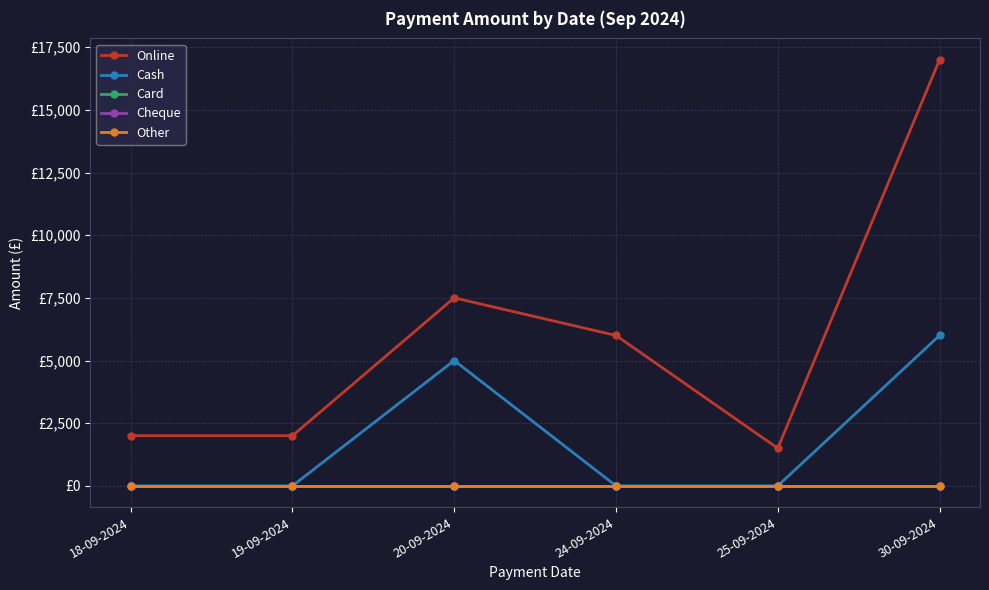

Reading left to right, what are all the values shown in this chart?

Online: 2000	2000	7500	6000	1500	17000
Cash: 0	0	5000	0	0	6000
Card: 0	0	0	0	0	0
Cheque: 0	0	0	0	0	0
Other: 0	0	0	0	0	0